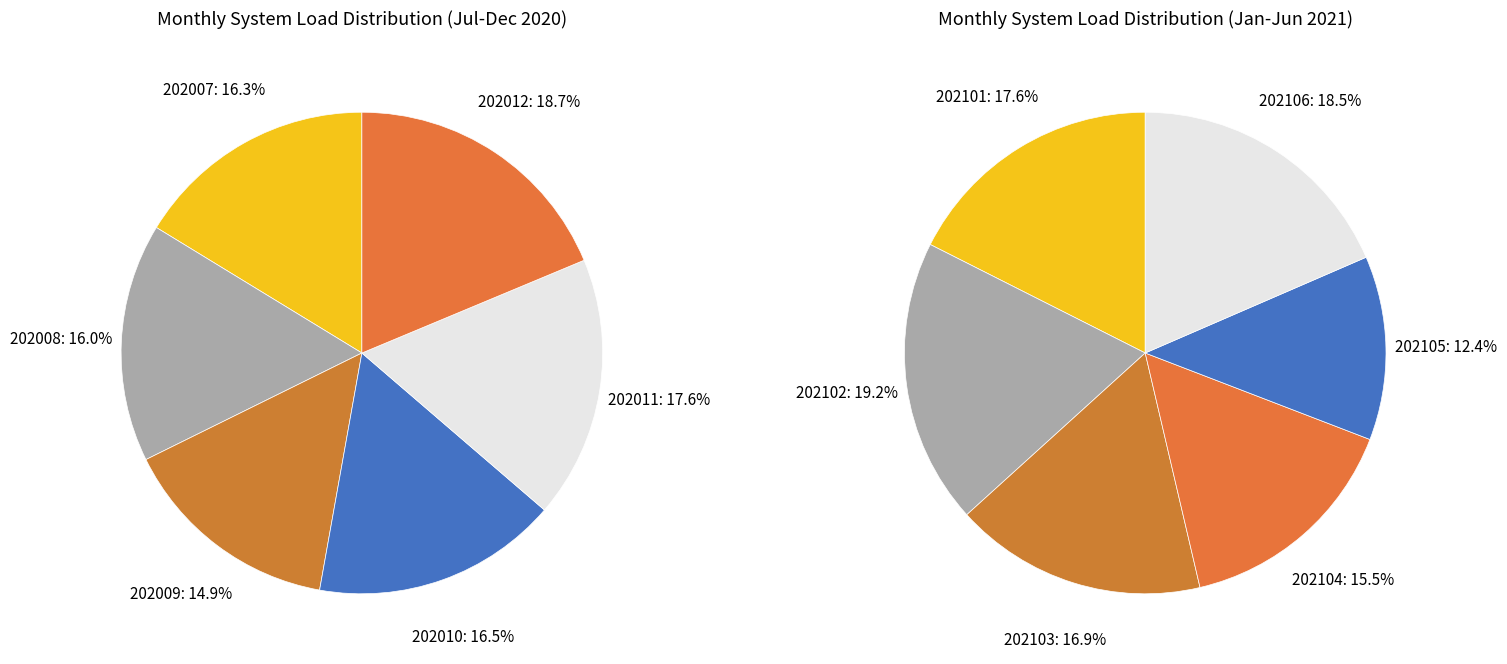

Which slice is the smallest?

202105